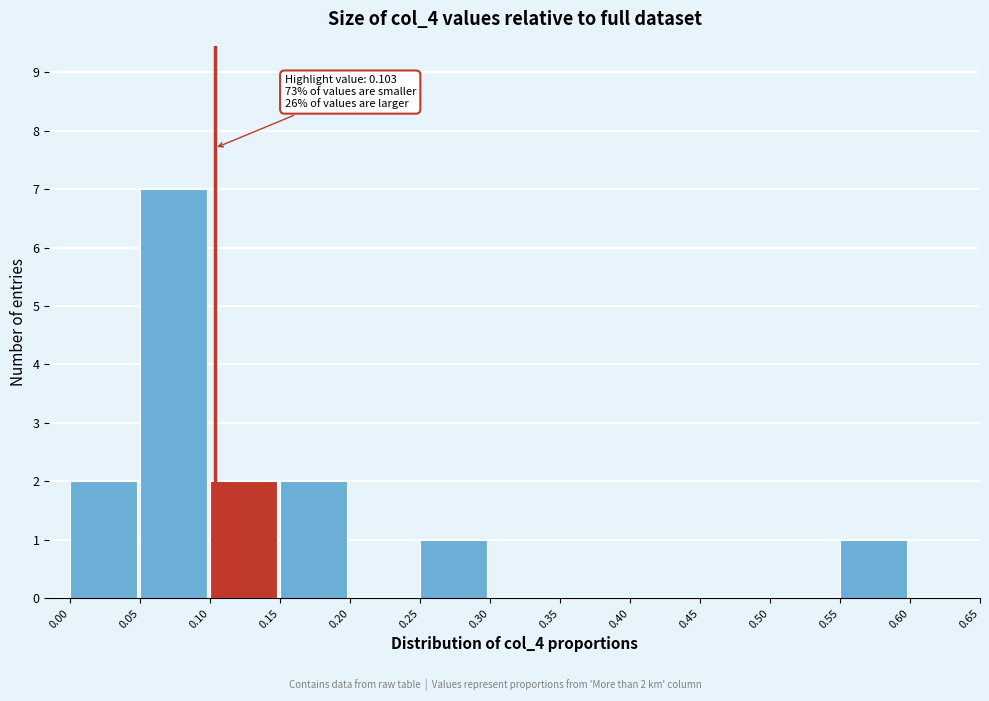

Which range on the x-axis has the tallest bar?

0.05 to 0.10